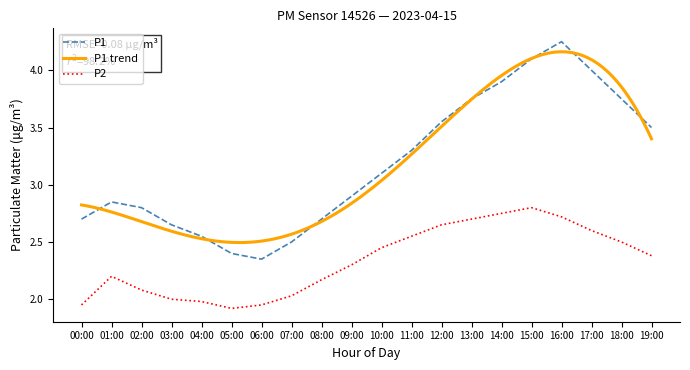

Rank the series by their maximum value, from highest to lowest.

P1, P2